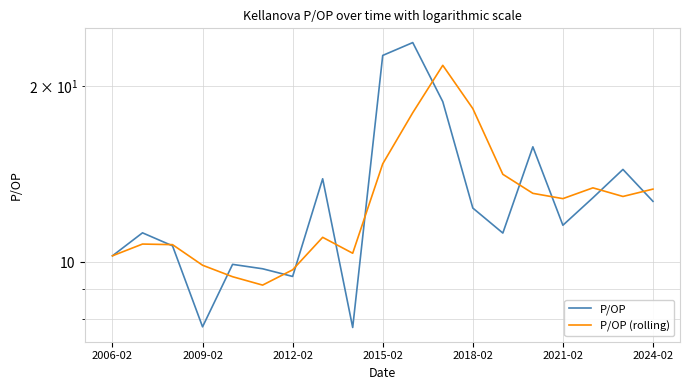

What is the difference between the P/OP (rolling) values at 9 and 7?

3.7